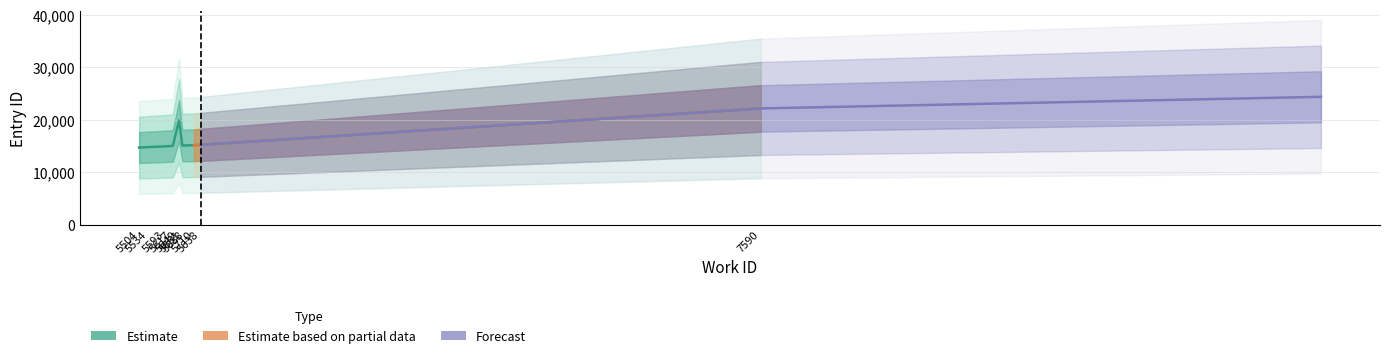

What is the label of the 4th point from the left?

5617